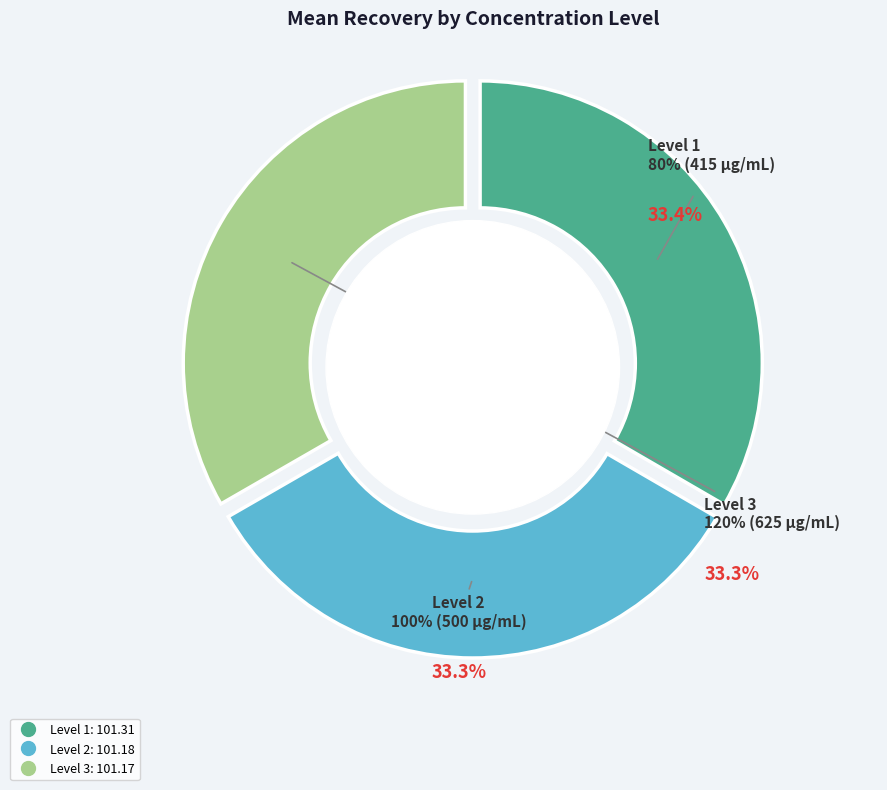

Is Level 2
100% (500 μg/mL) the majority of the pie?

No